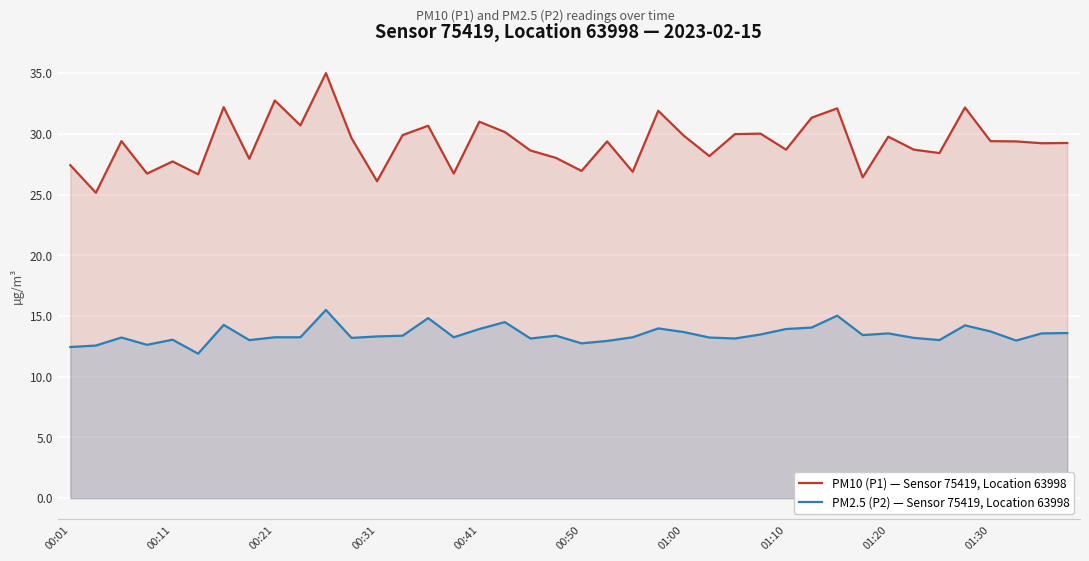

List the series in order of their peak value, lowest first.

PM2.5 (P2) — Sensor 75419, Location 63998, PM10 (P1) — Sensor 75419, Location 63998